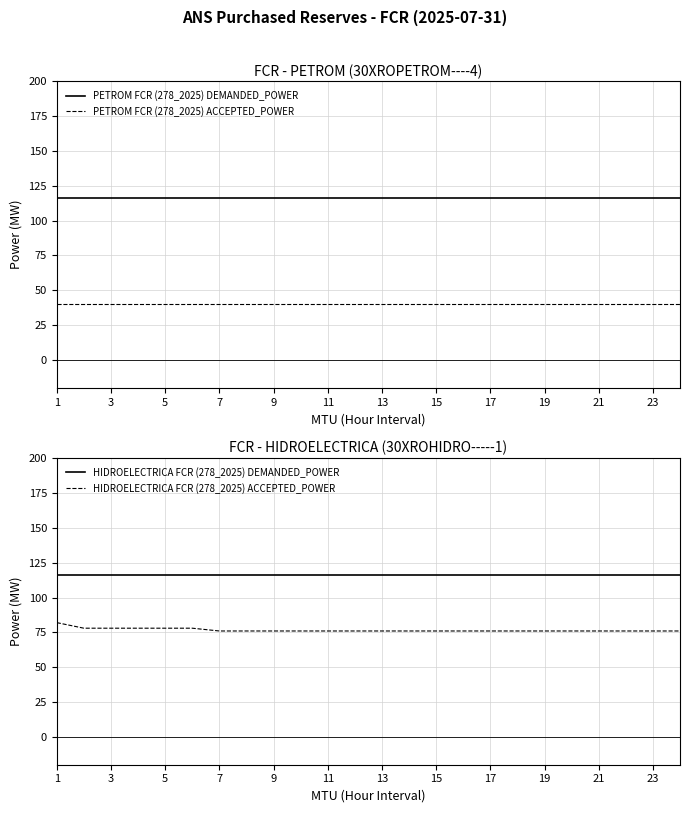

How many distinct data groups are displayed?

4